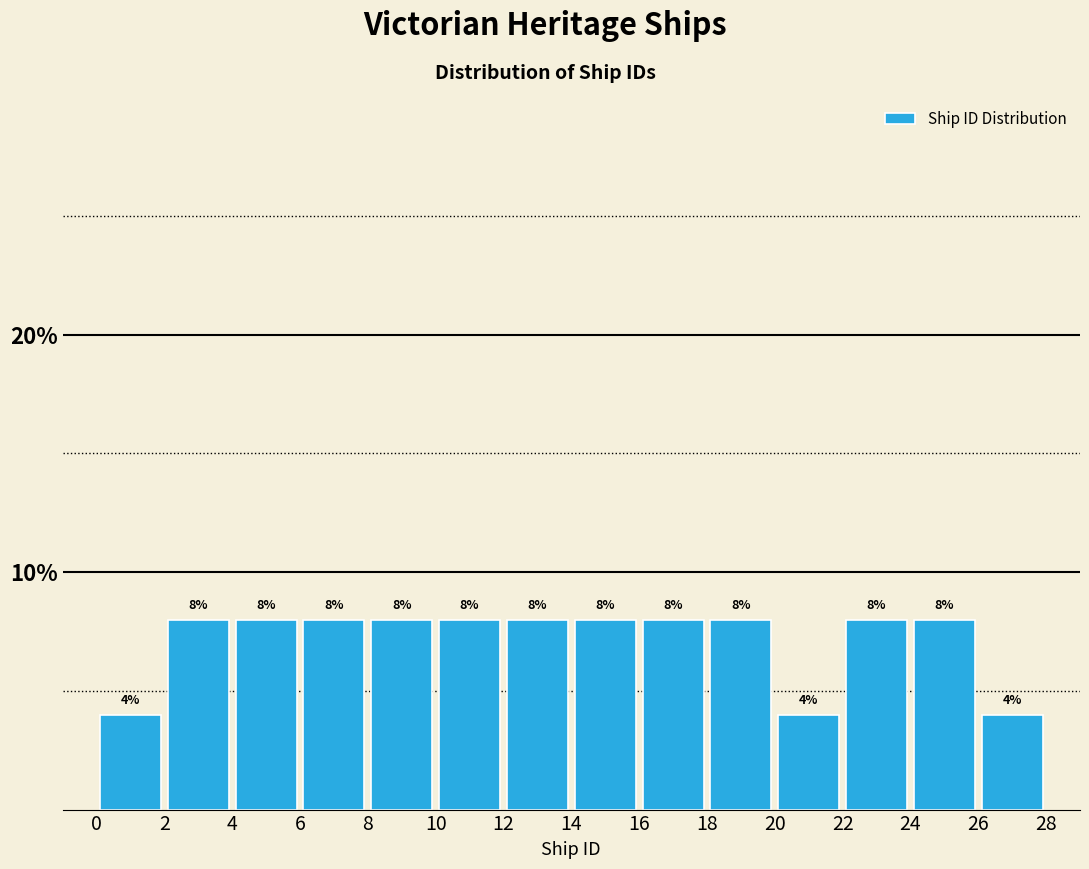

Reading left to right, transcribe this chart: for each bar, give the range it covers on the x-axis and its height.

0 to 2: 4
2 to 4: 8
4 to 6: 8
6 to 8: 8
8 to 10: 8
10 to 12: 8
12 to 14: 8
14 to 16: 8
16 to 18: 8
18 to 20: 8
20 to 22: 4
22 to 24: 8
24 to 26: 8
26 to 28: 4